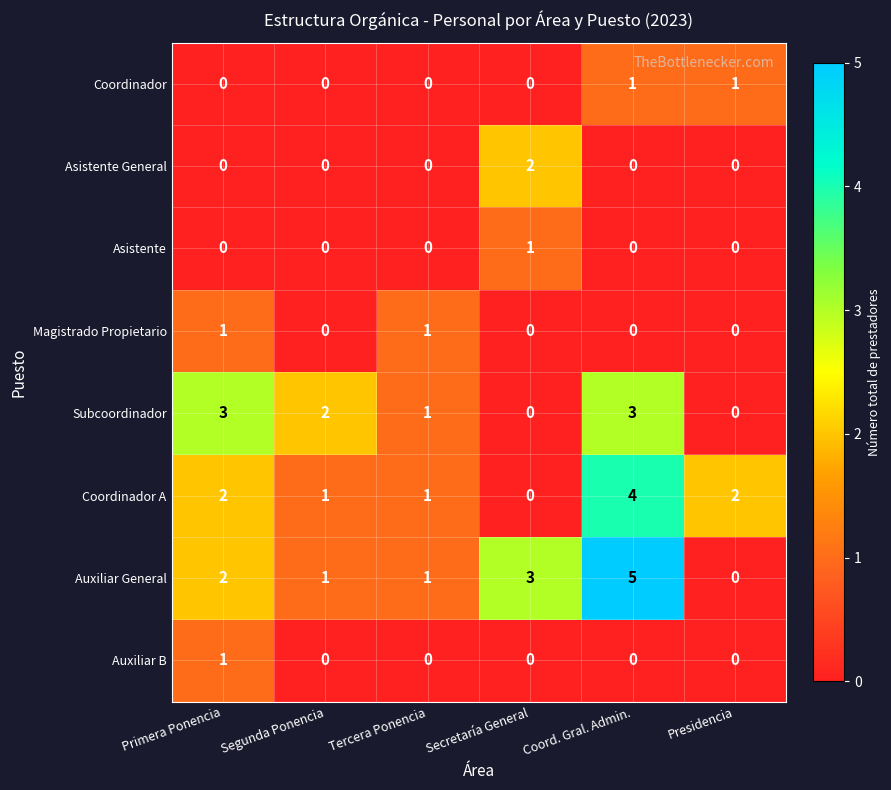

How many distinct data groups are displayed?

8